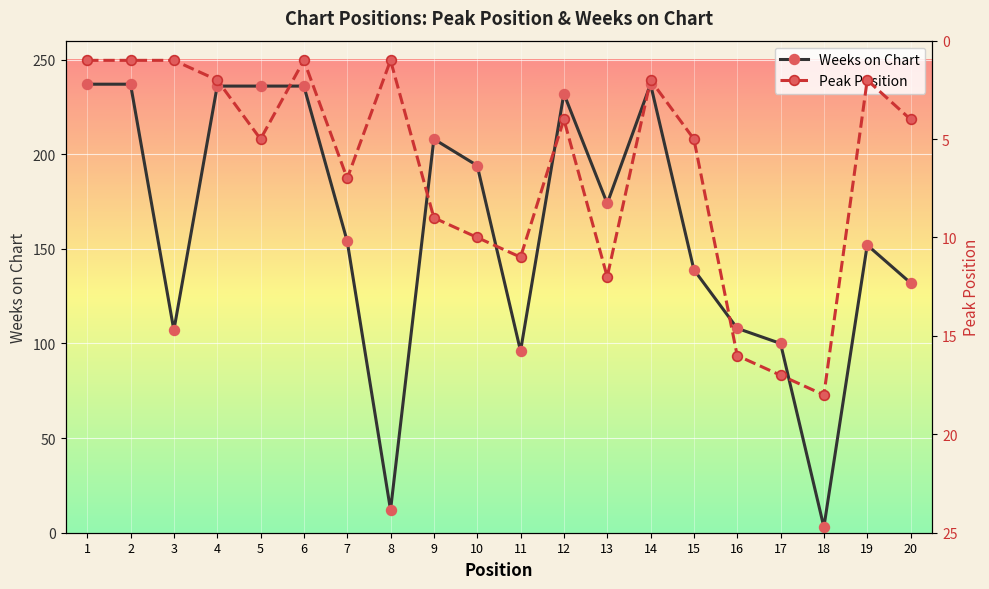

List the series in order of their overall mean, highest first.

Weeks on Chart, Peak Position